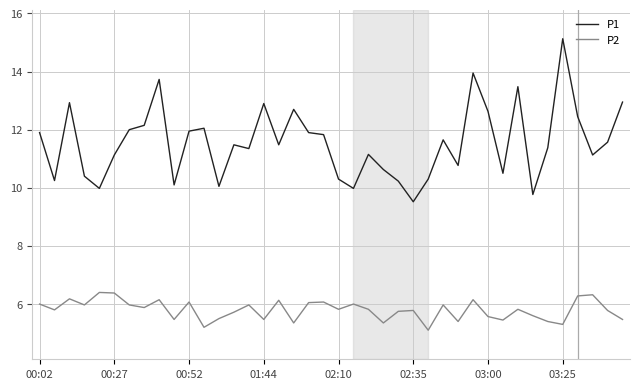

True or false: P1 and P2 intersect in this chart.

False